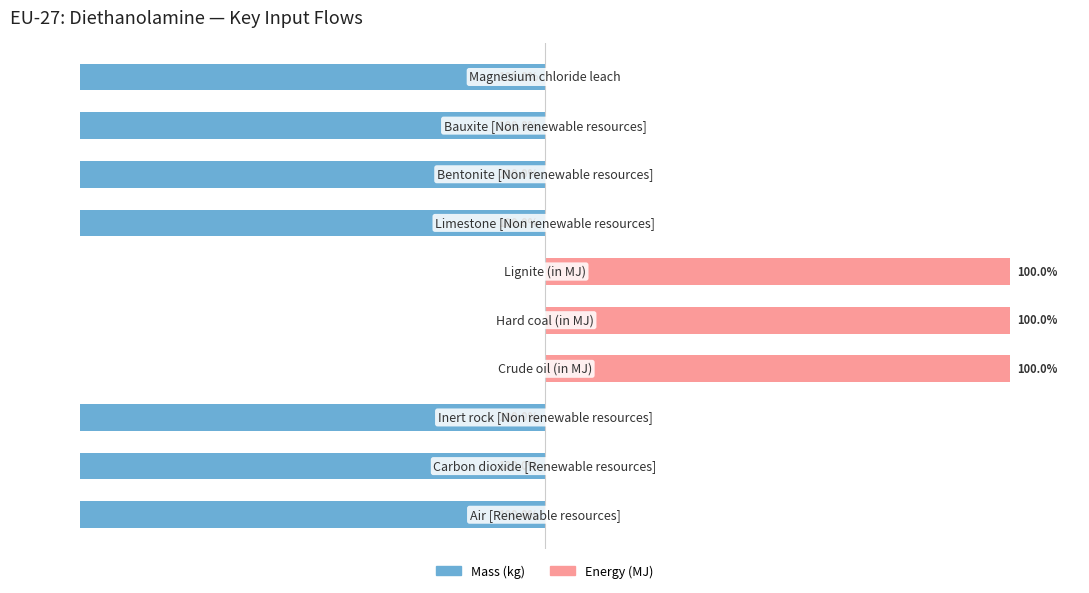

What is the difference between the highest and lowest values at 6?

100